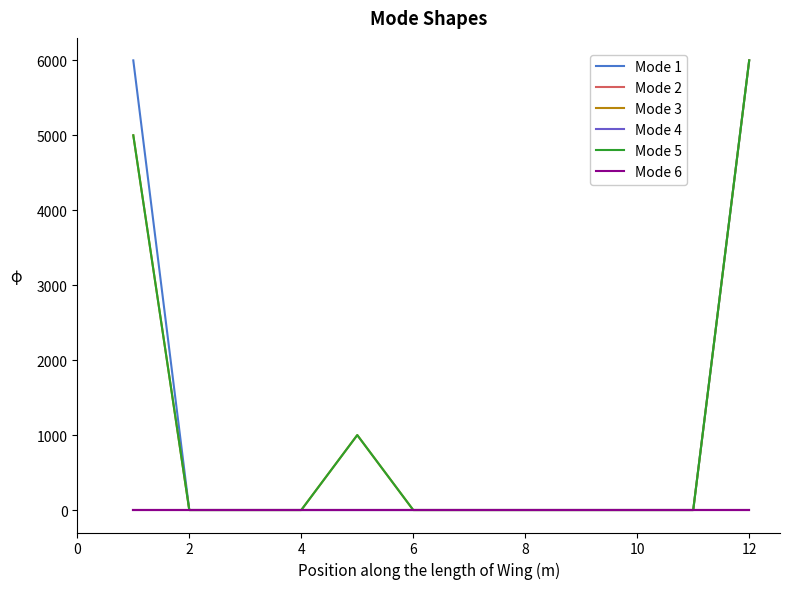

How many lines are shown in the chart?

6